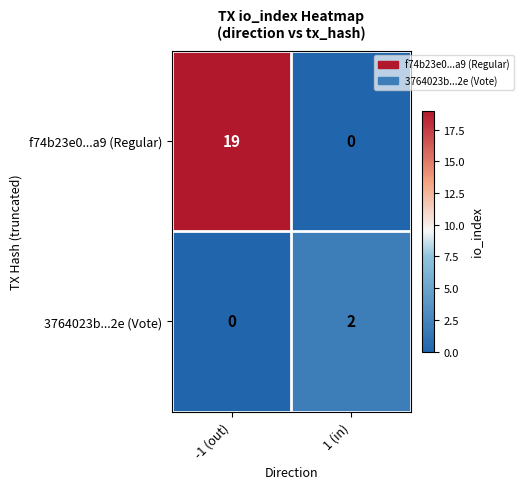

How many positive values does the 3764023b...2e (Vote) series have?

1